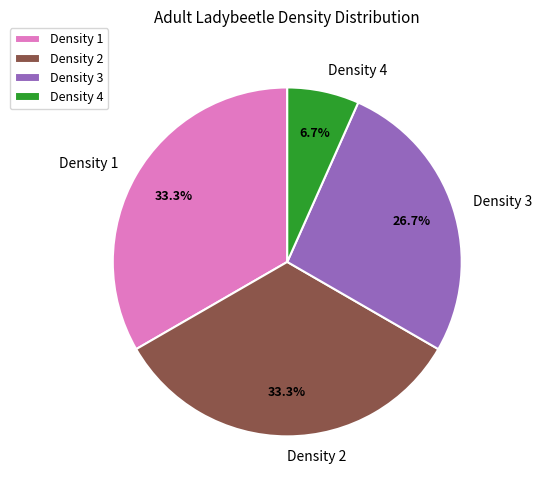

Do Density 1 and Density 2 together represent more than half of the pie?

Yes